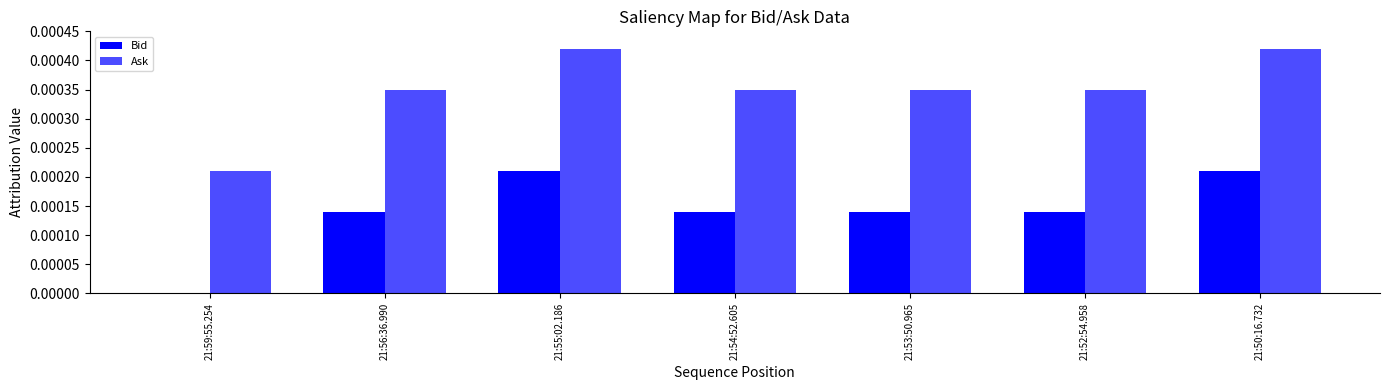

How many groups of bars are there?

7